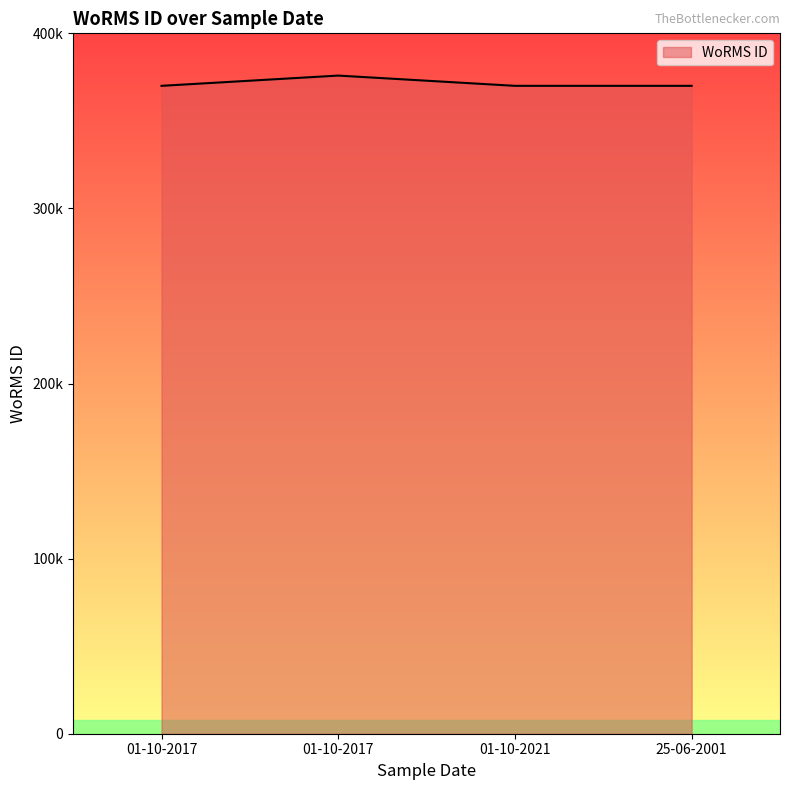

Does the chart display data point markers on the line(s)?

No